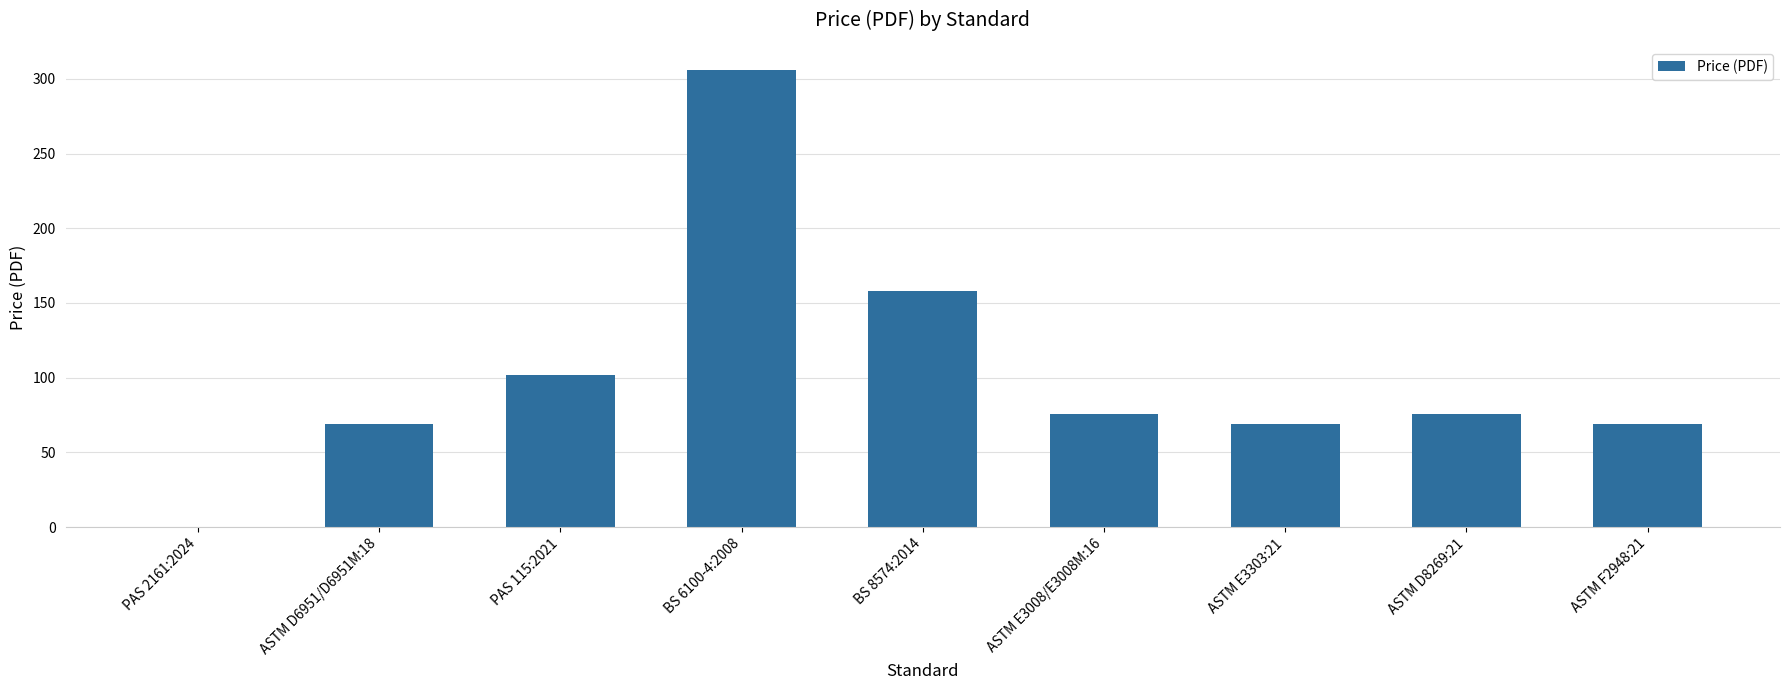

What is the sum of the values at PAS 2161:2024 and PAS 115:2021?

102